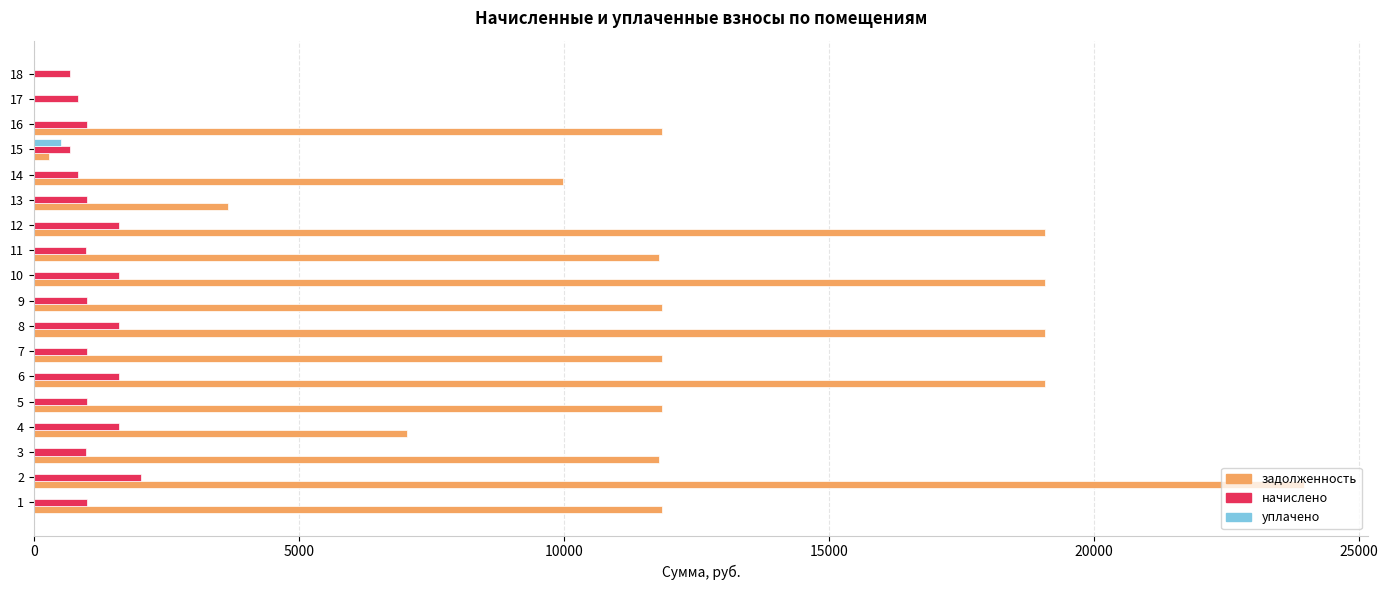

Which series changed the most between 1 and 12?

задолженность